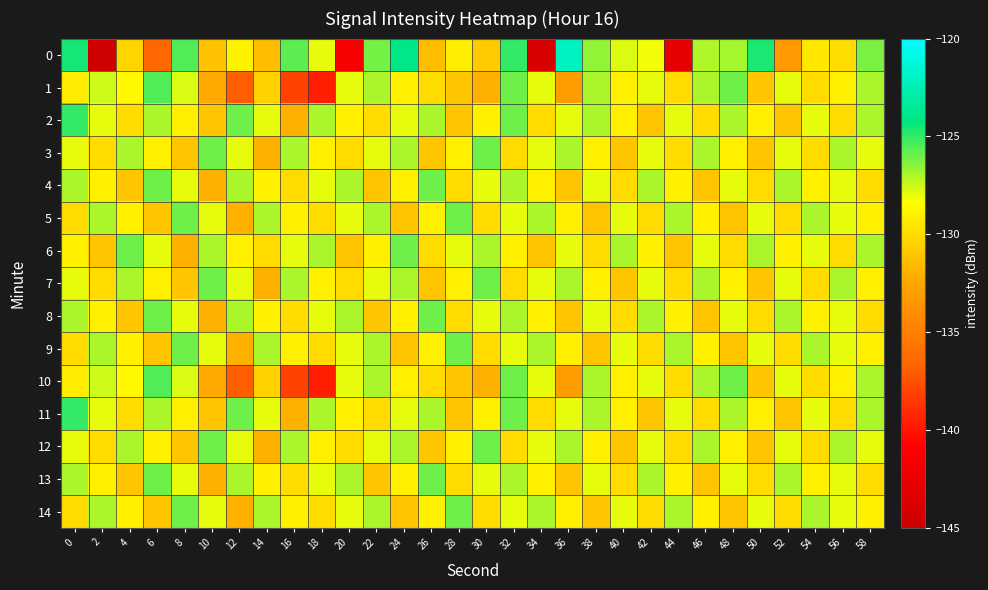

At 44, list the series in order from largest to smallest.

5, 9, 14, 2, 11, 4, 8, 13, 1, 3, 7, 10, 12, 6, 0